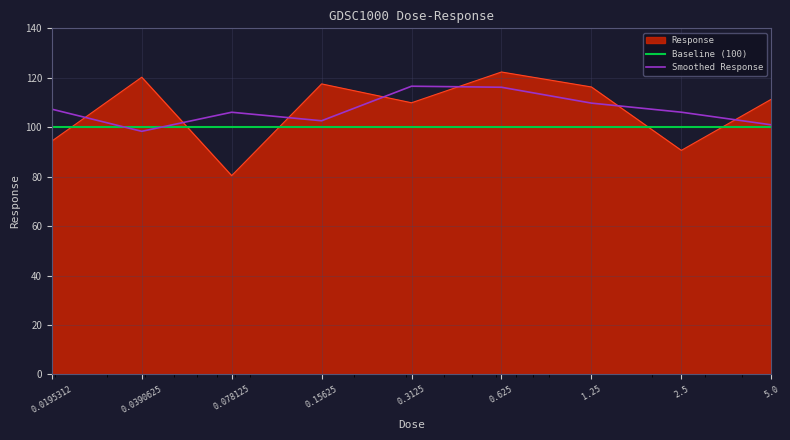

After their last crossing, which series has the higher values: Response or Baseline (100)?

Response